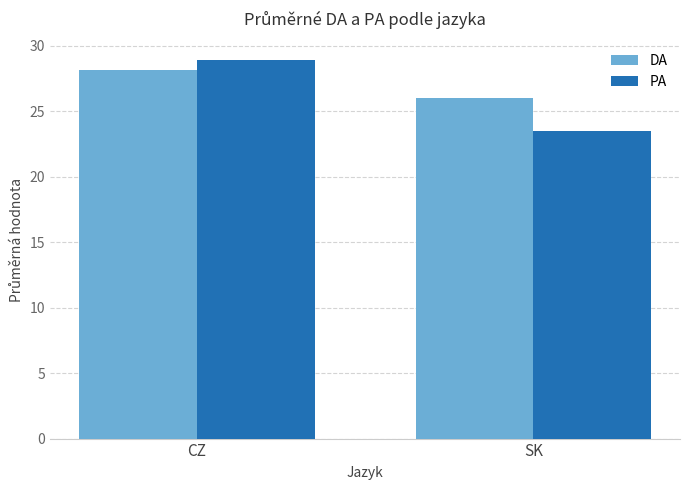

Is it true that DA equals 9.5 at SK?

False